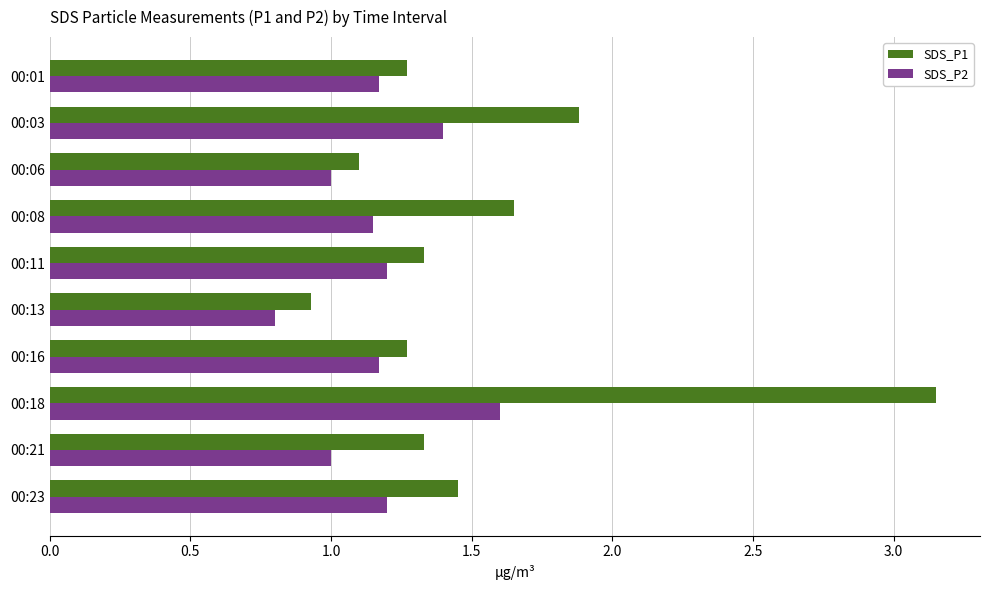

List the series in order of their peak value, lowest first.

SDS_P2, SDS_P1